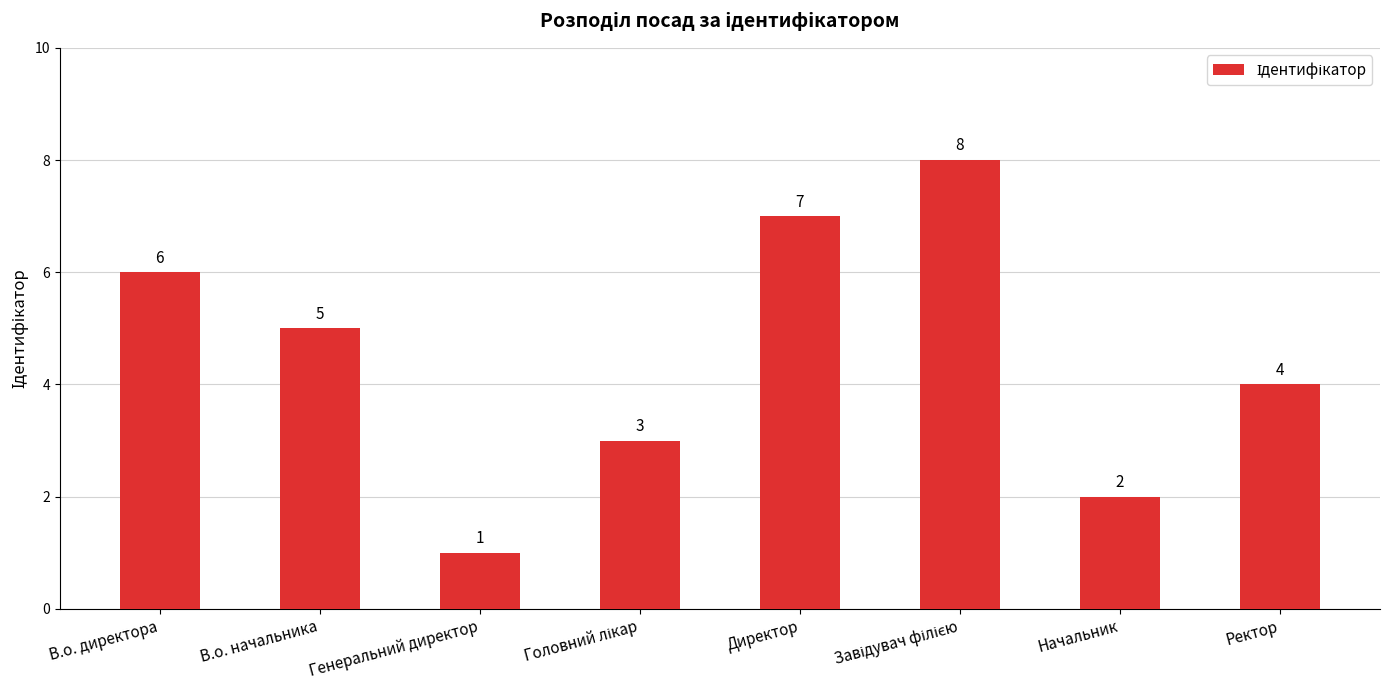

What is the ratio of the value at Директор to the value at В.о. начальника?

1.4